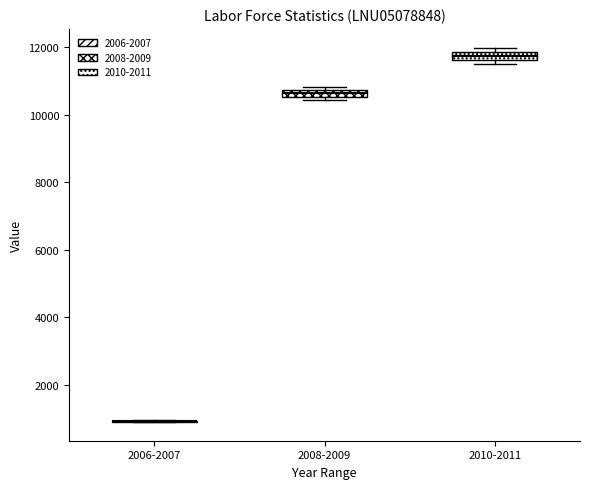

Where is the upper edge of the box for 2008-2009 on the y-axis? The values are not printed on the chart, so give them approximately, as read against the axis.

10800